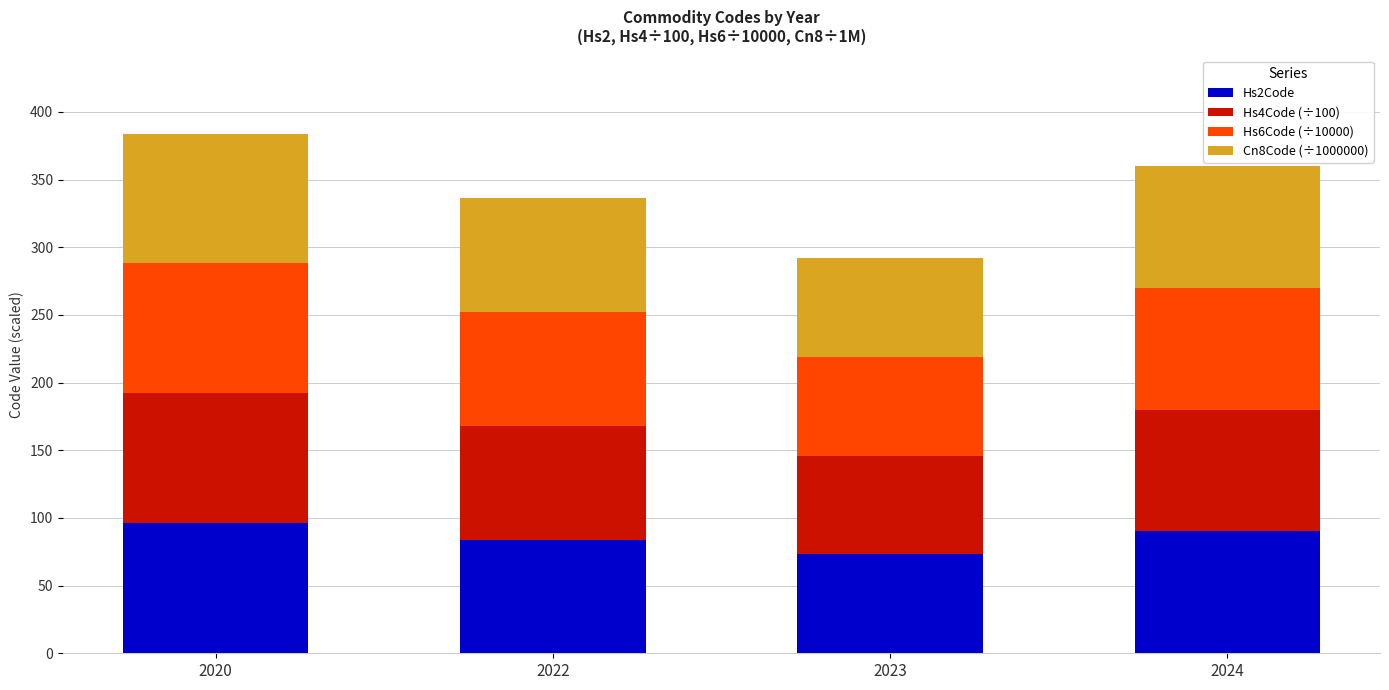

What is the total value across all series at 2023?

292